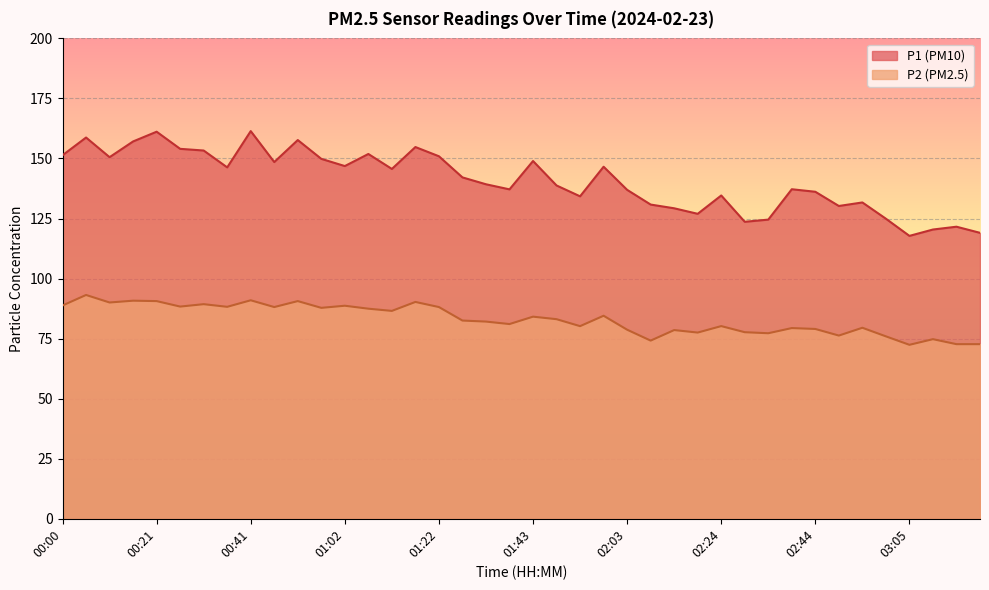

Is the value of P2 at 00:46 greater than the value of P1 at 02:44?

No